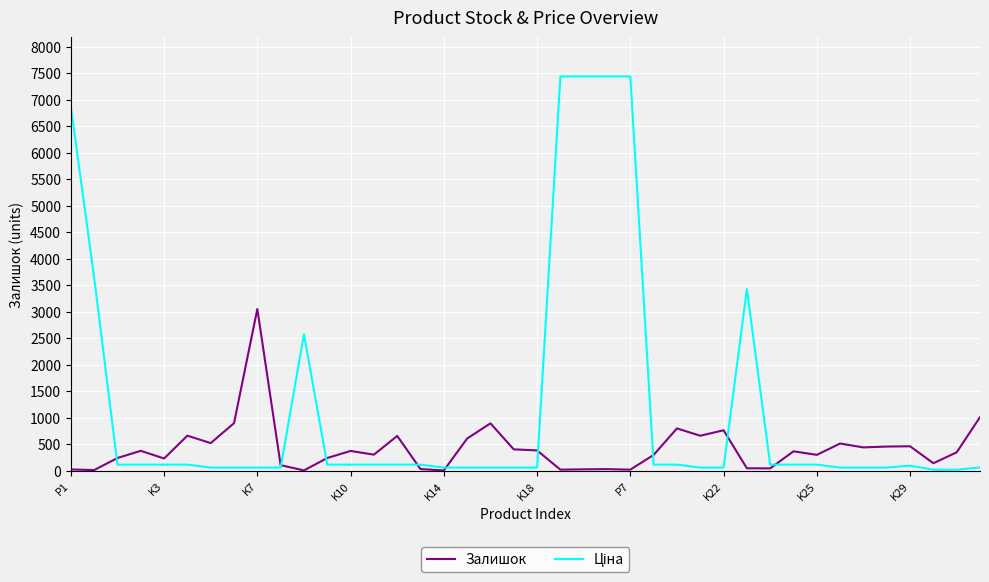

What is the smallest value displayed?

2.0